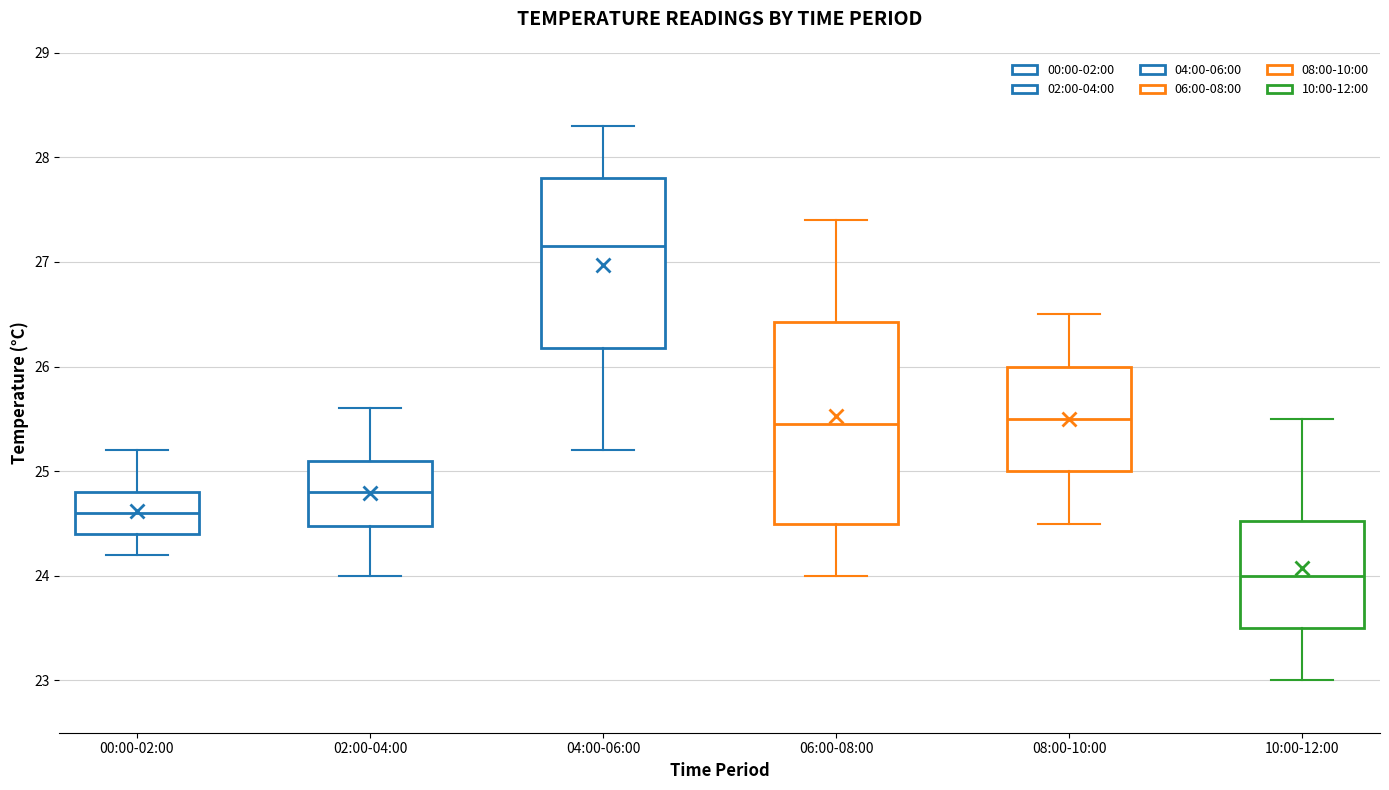

Comparing the boxes themselves (not the whiskers), which one is the tallest?

06:00-08:00